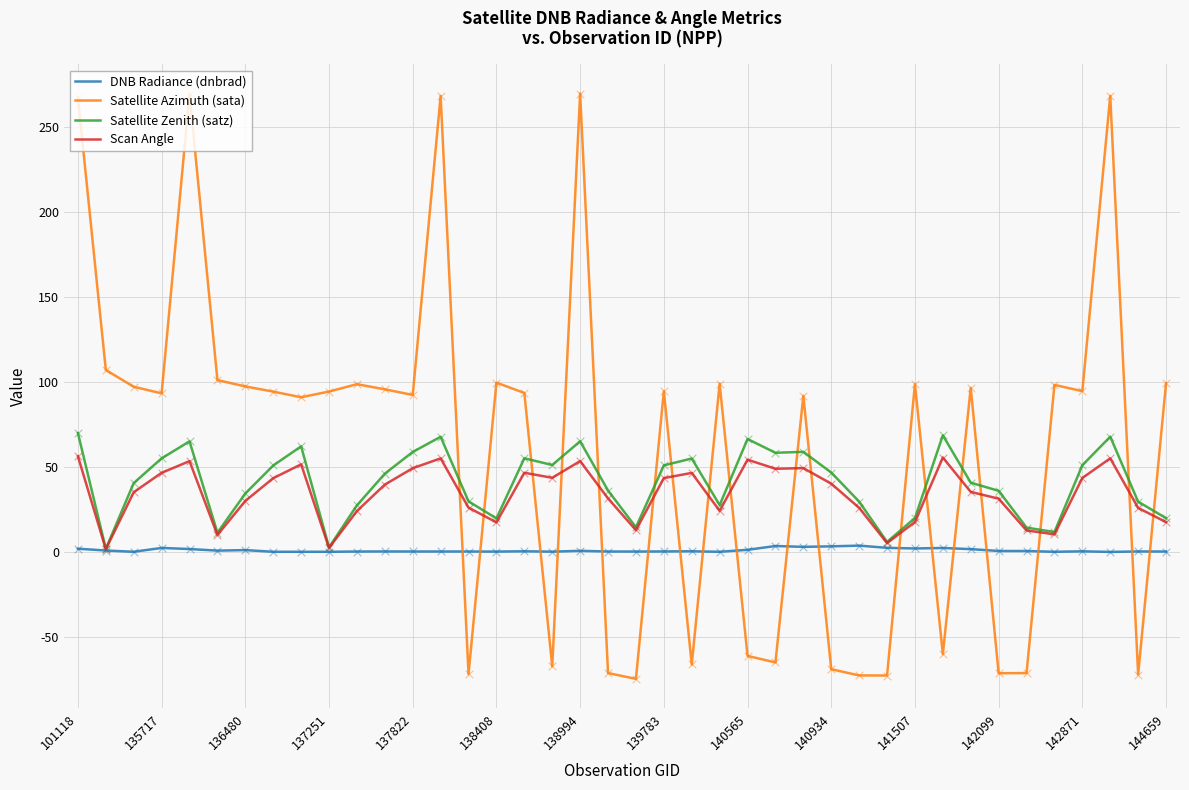

What is the maximum value for Satellite Zenith (satz)?

70.0